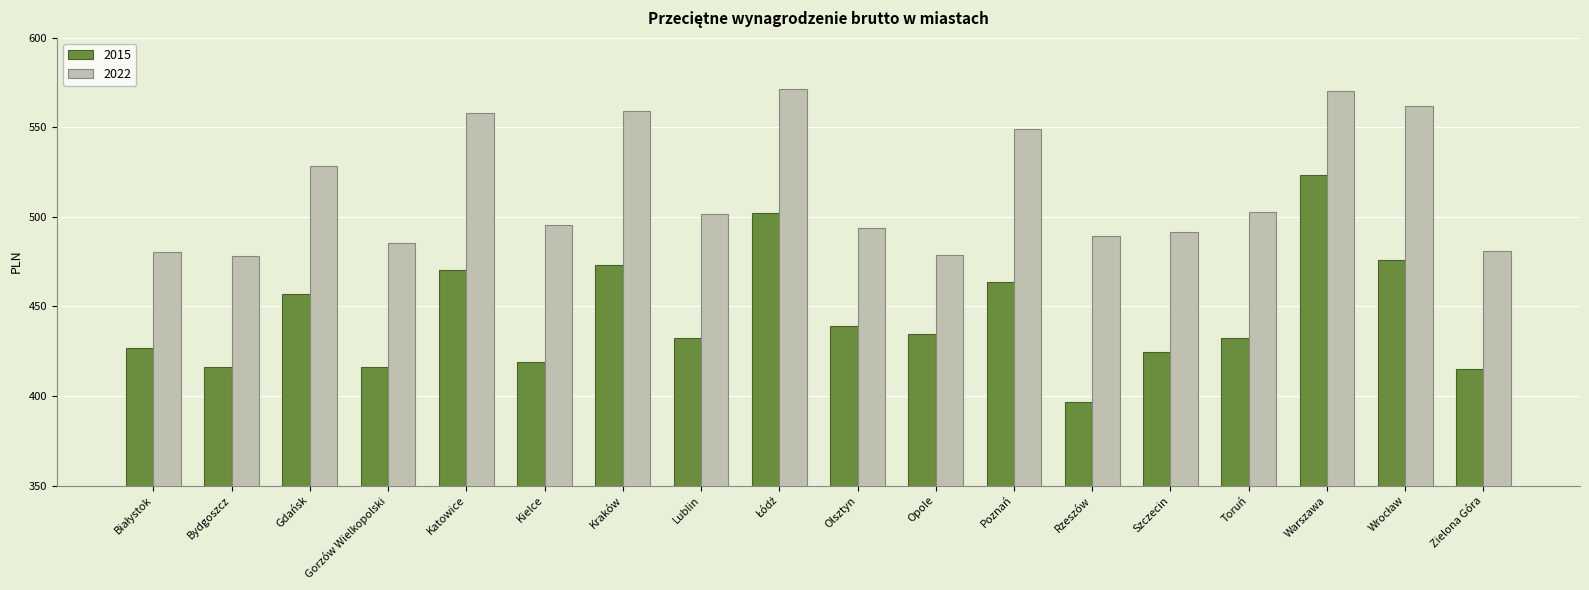

What is the total value across all series at Szczecin?

916.3